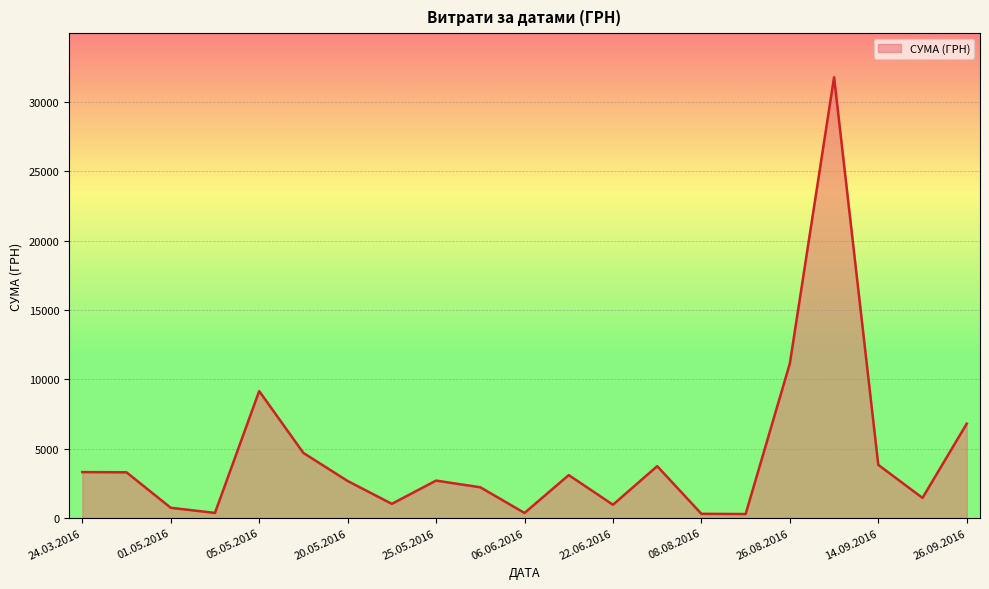

How many lines are shown in the chart?

1